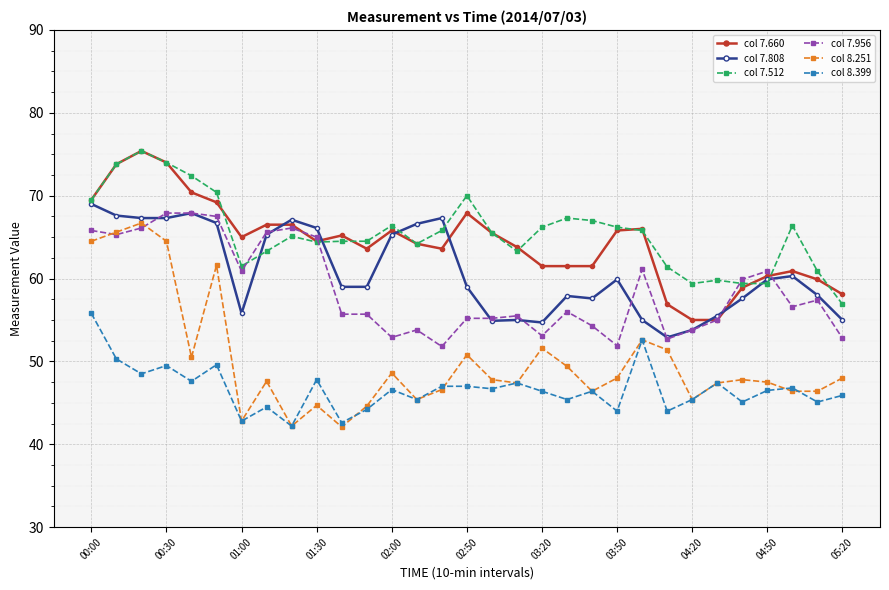

True or false: col 8.251 and col 7.512 cross at least once.

False